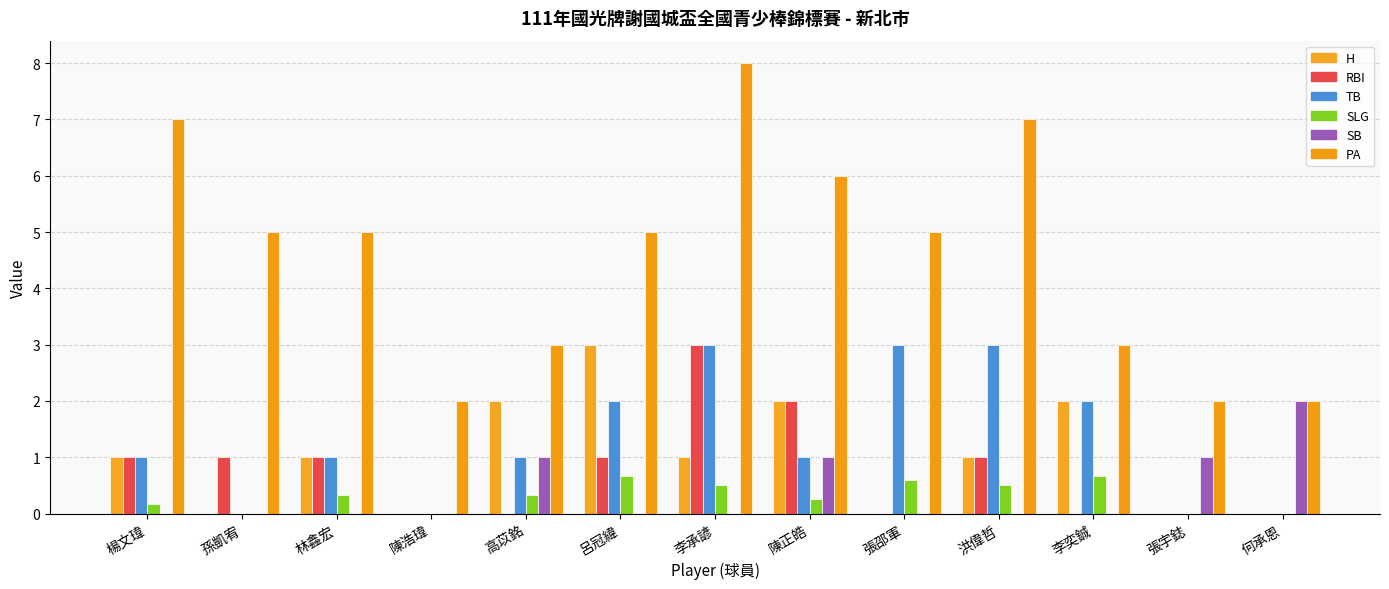

Rank the series by their maximum value, from lowest to highest.

SLG, SB, H, RBI, TB, PA